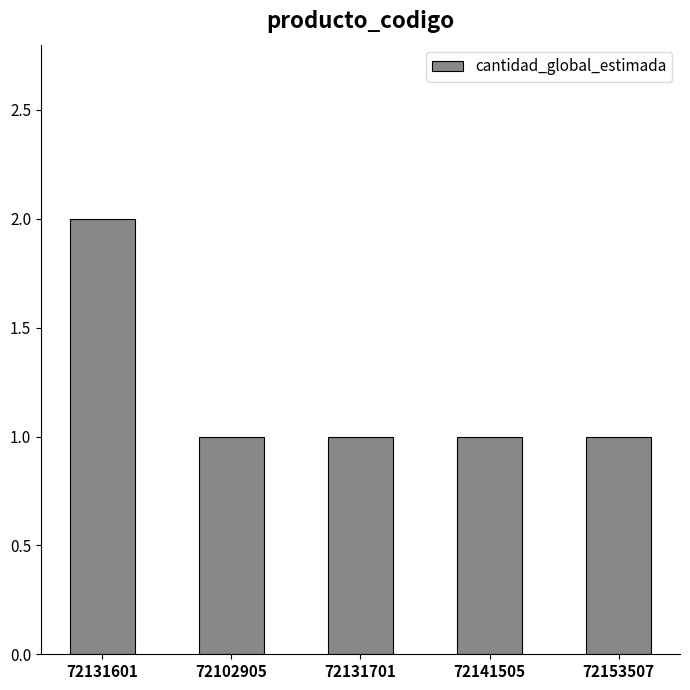

The value at 72131601 is 2. True or false?

True